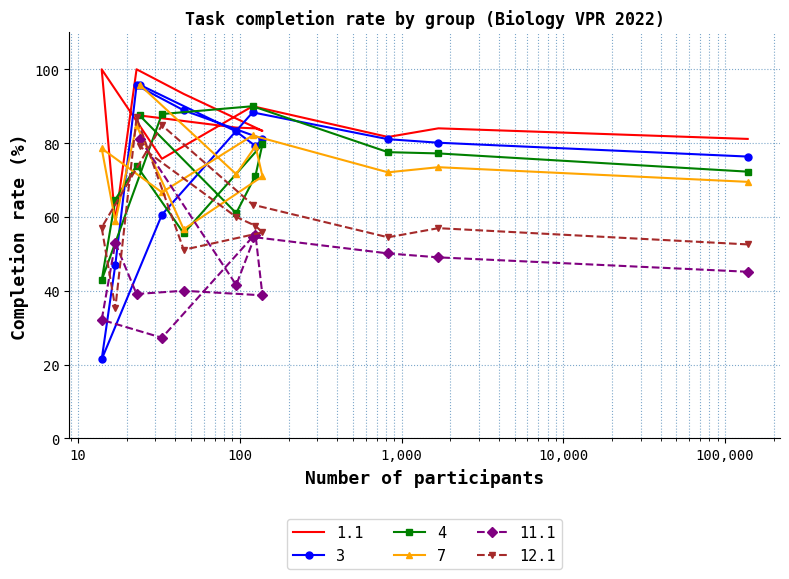

What is the smallest value displayed?

21.4